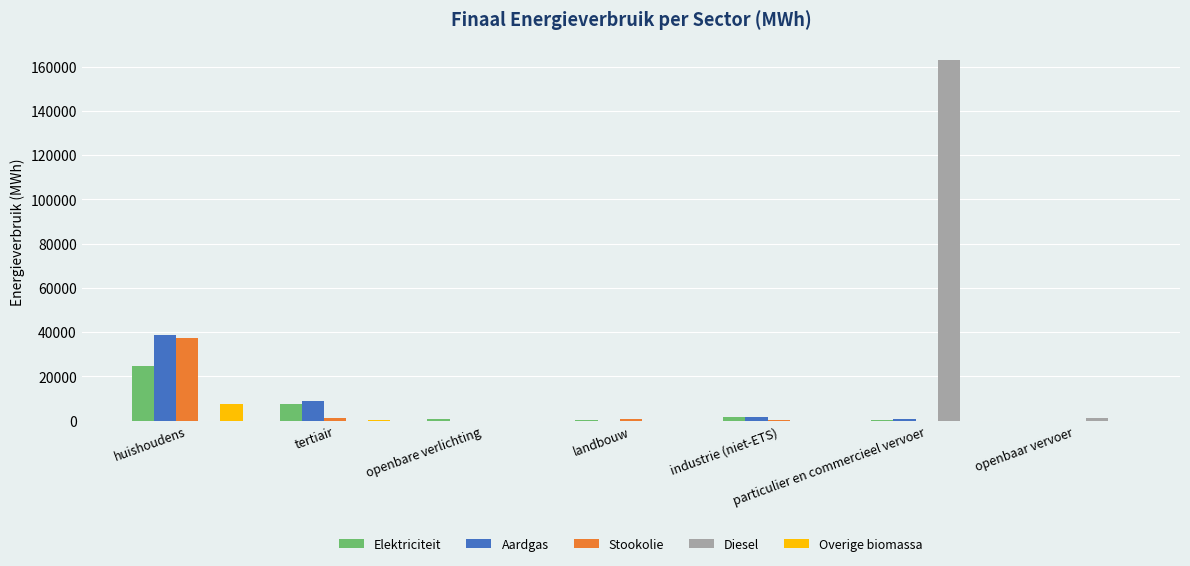

What are all the series names shown in the legend?

Elektriciteit, Aardgas, Stookolie, Diesel, Overige biomassa